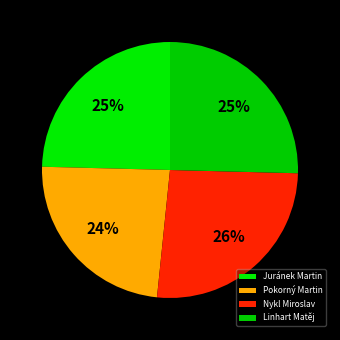

What percentage is NOT represented by Juránek Martin?

75.4%